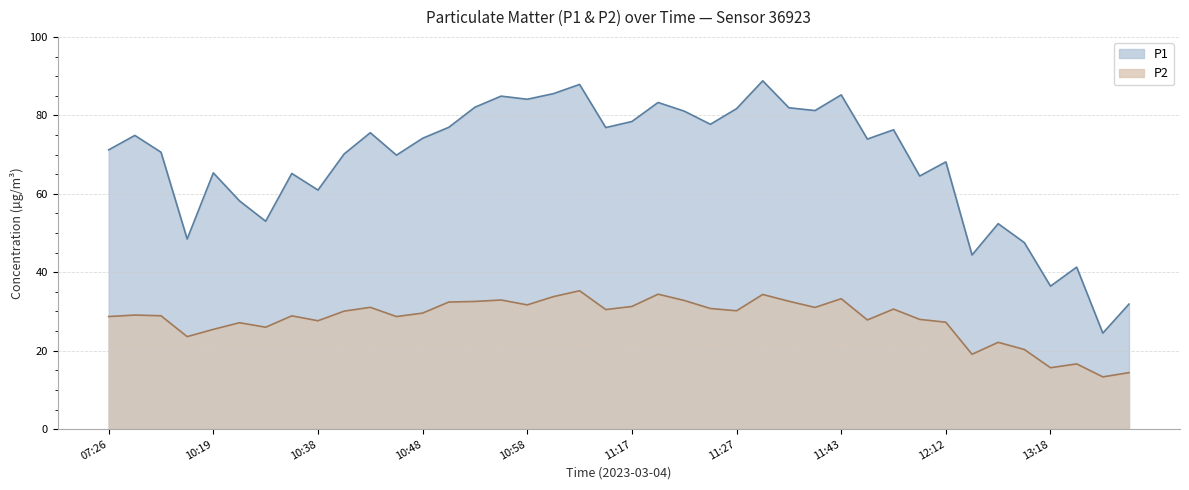

What is the label of the 12th point from the left?

10:45